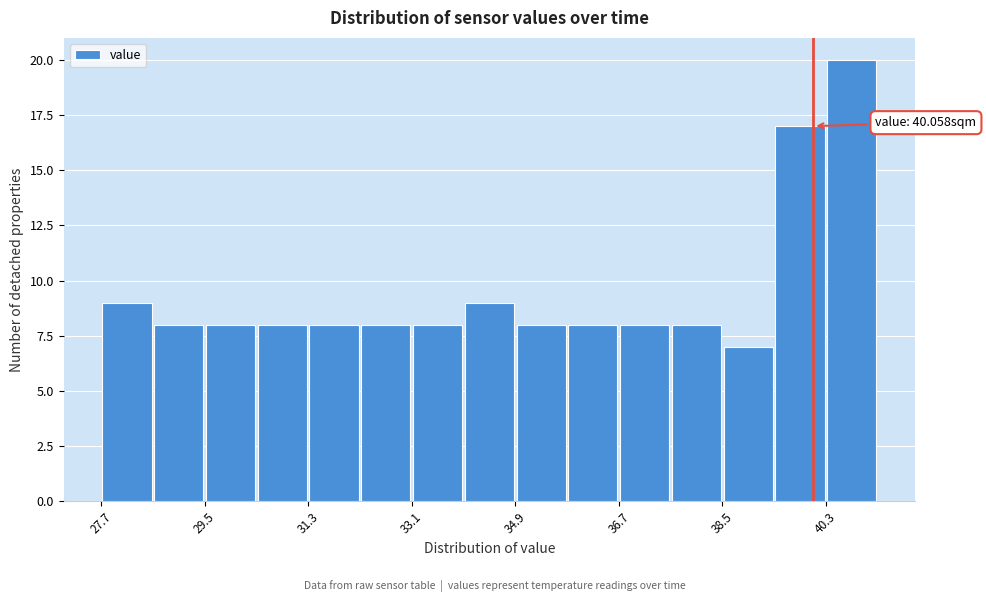

Which range on the x-axis has the tallest bar?

40.2 to 41.2